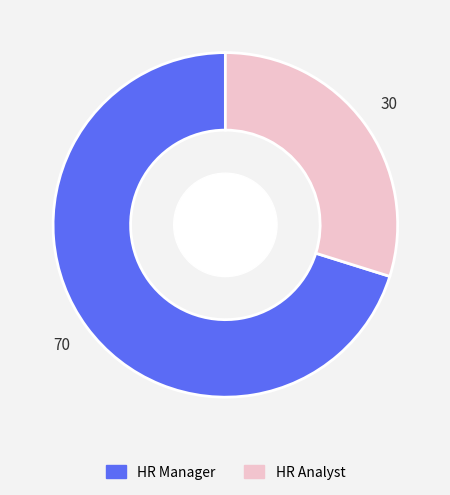

Which category accounts for the majority?

HR Manager